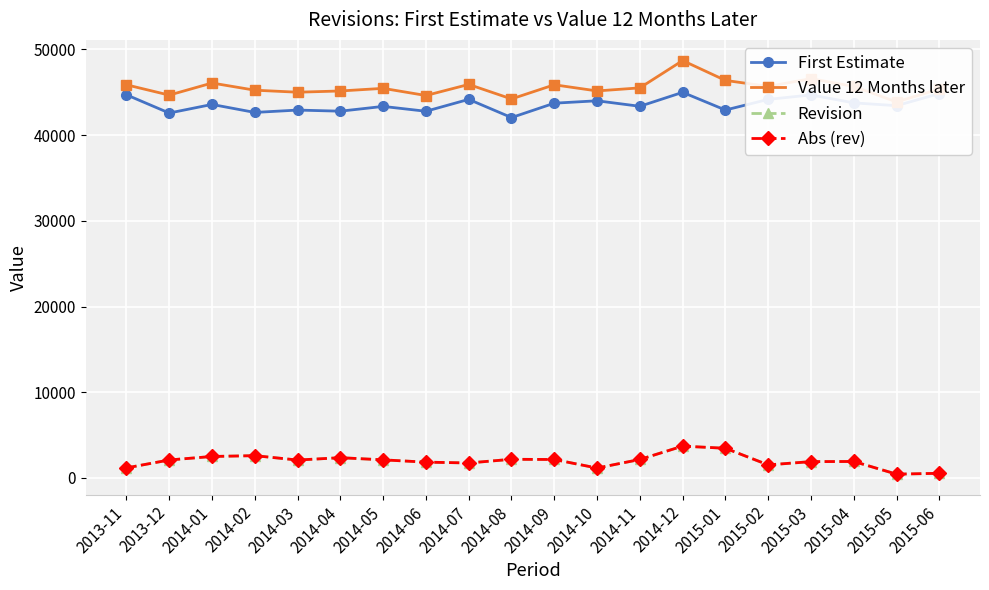

True or false: First Estimate and Revision cross at least once.

False